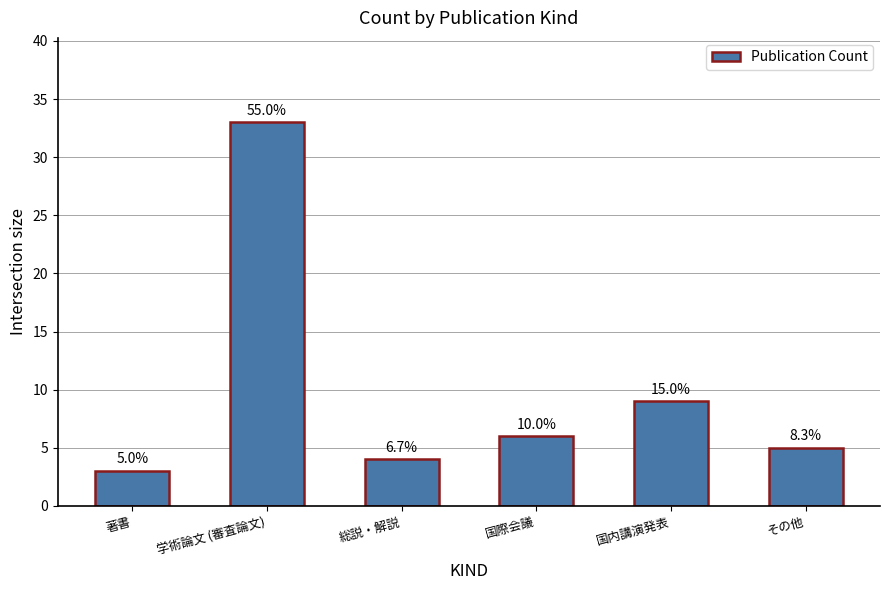

How many bars are there in total?

6